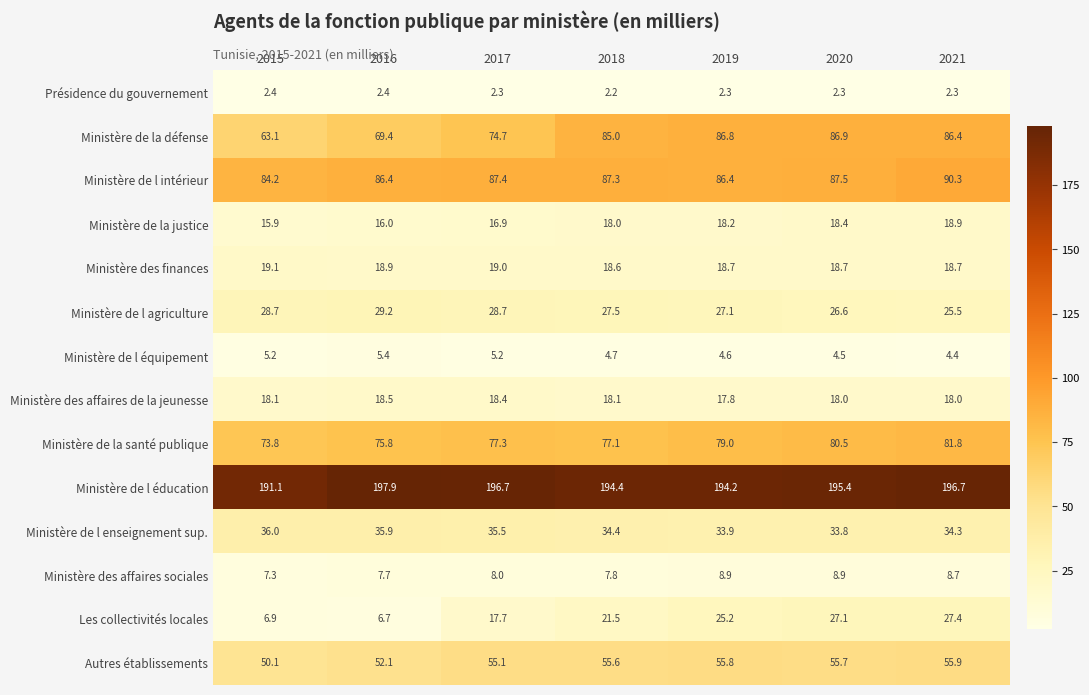

Which label corresponds to the largest value in the chart?

2016